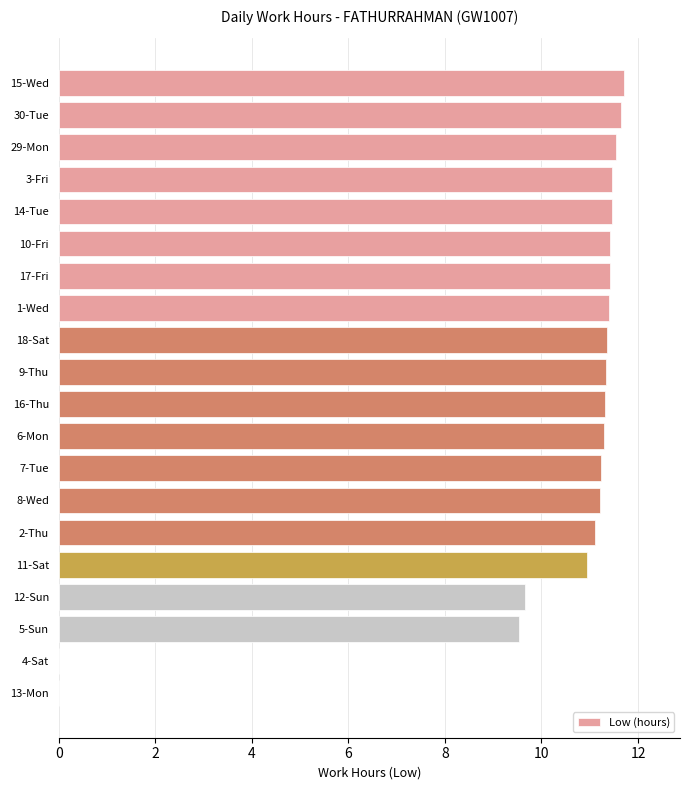

What is the greatest value displayed?

11.7